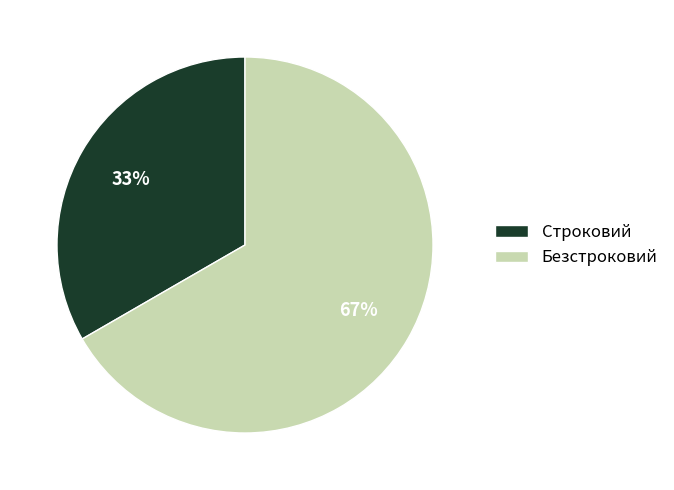

Approximately how many times larger is the value at Строковий compared to Безстроковий?

0.5